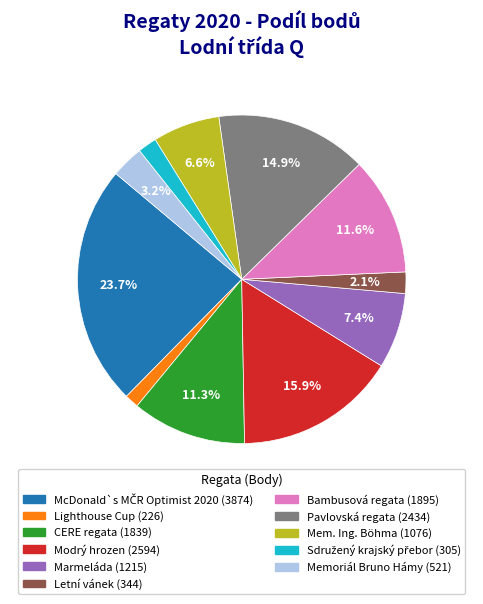

Does Marmeláda (1215) account for over 50% of the chart?

No